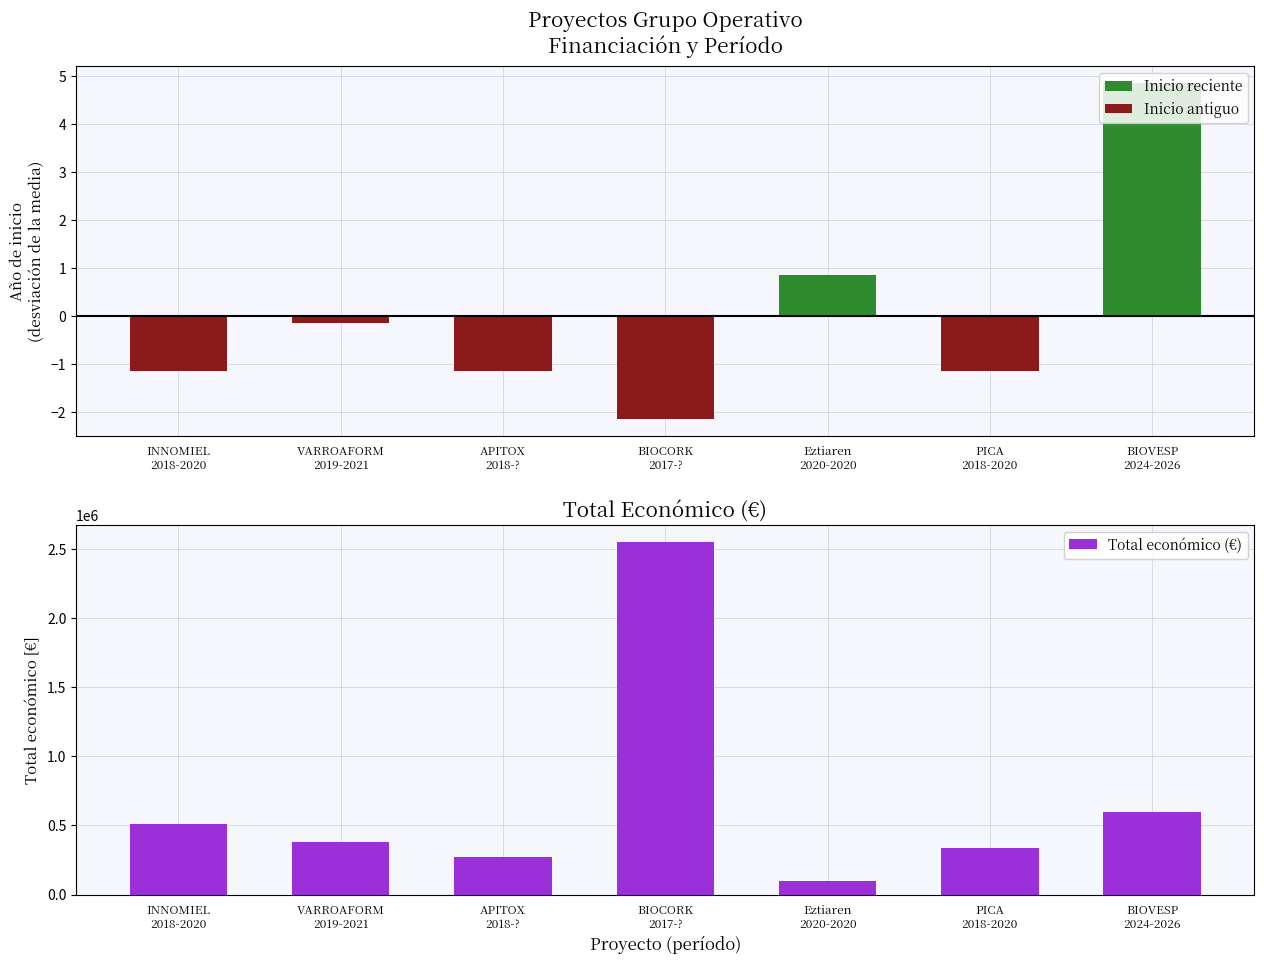

Rank the categories by value from lowest to highest.

Eztiaren
2020-2020, APITOX
2018-?, PICA
2018-2020, VARROAFORM
2019-2021, INNOMIEL
2018-2020, BIOVESP
2024-2026, BIOCORK
2017-?